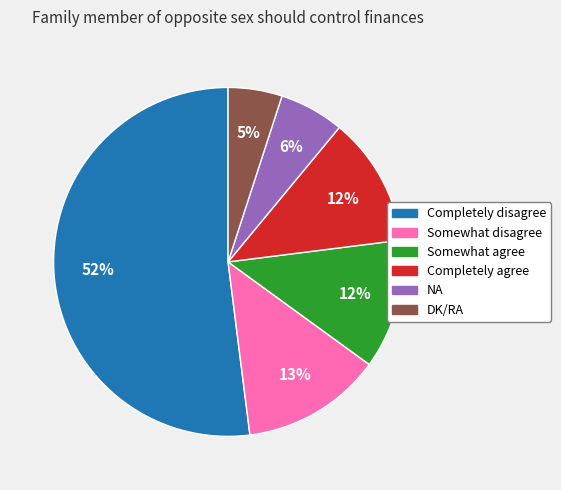

True or false: Completely agree accounts for 20% of the total.

False